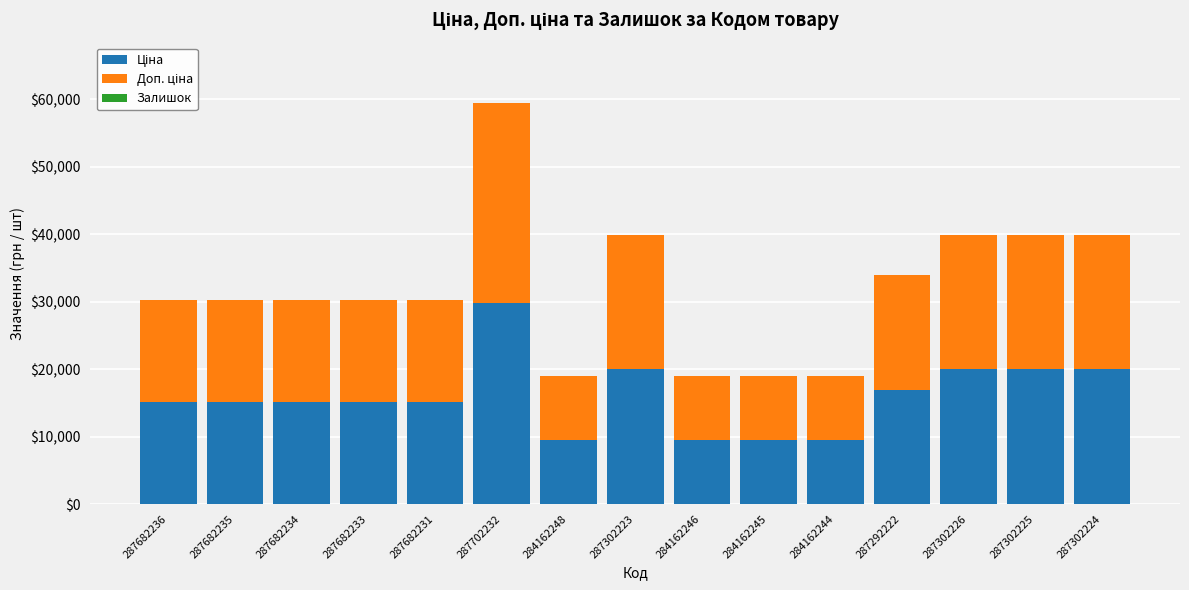

At which category is the sum across all series the highest?

287702232